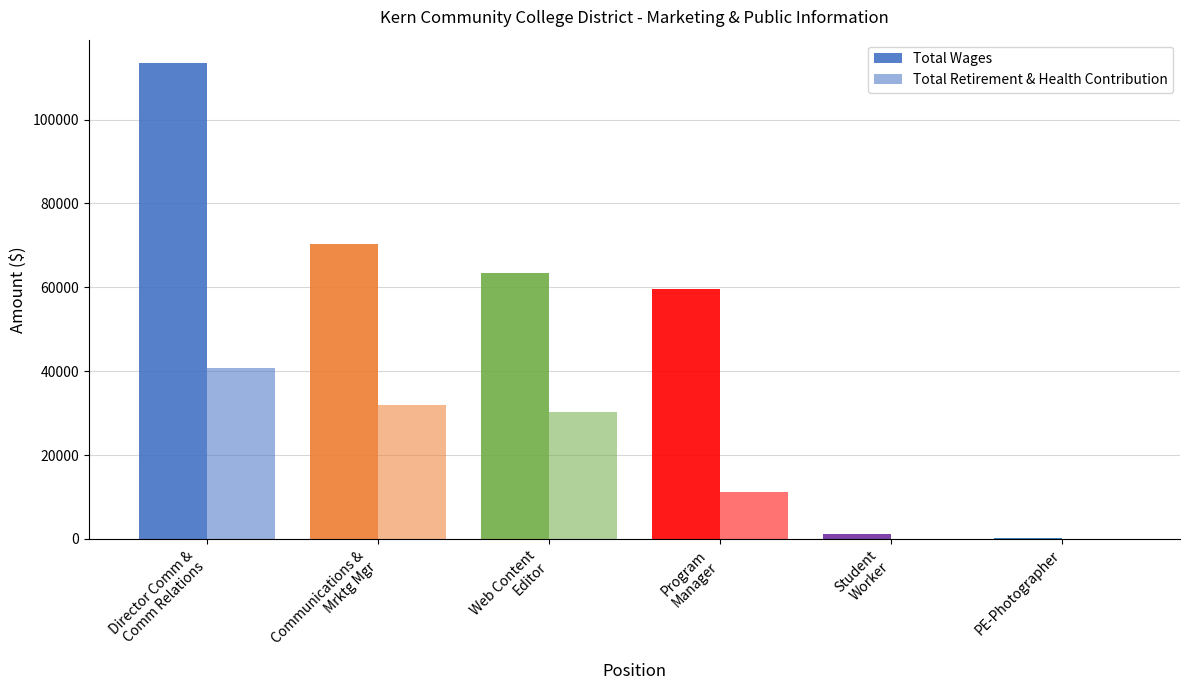

How many categories are shown in the chart?

6